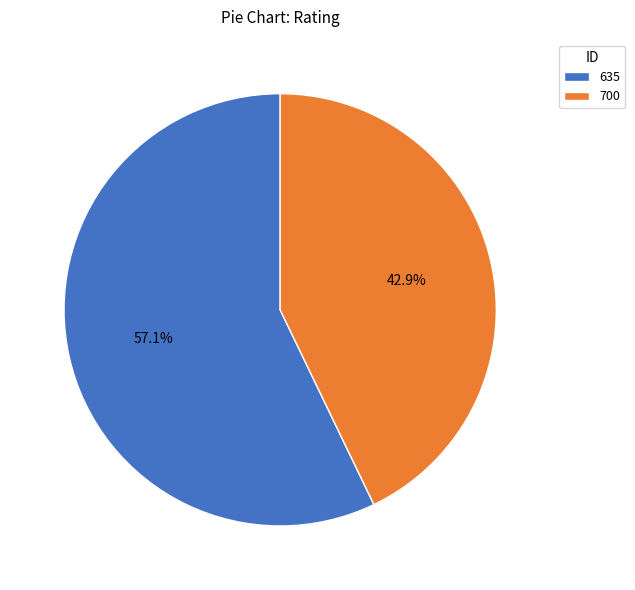

To the nearest percent, what percentage of the pie is 635?

57%